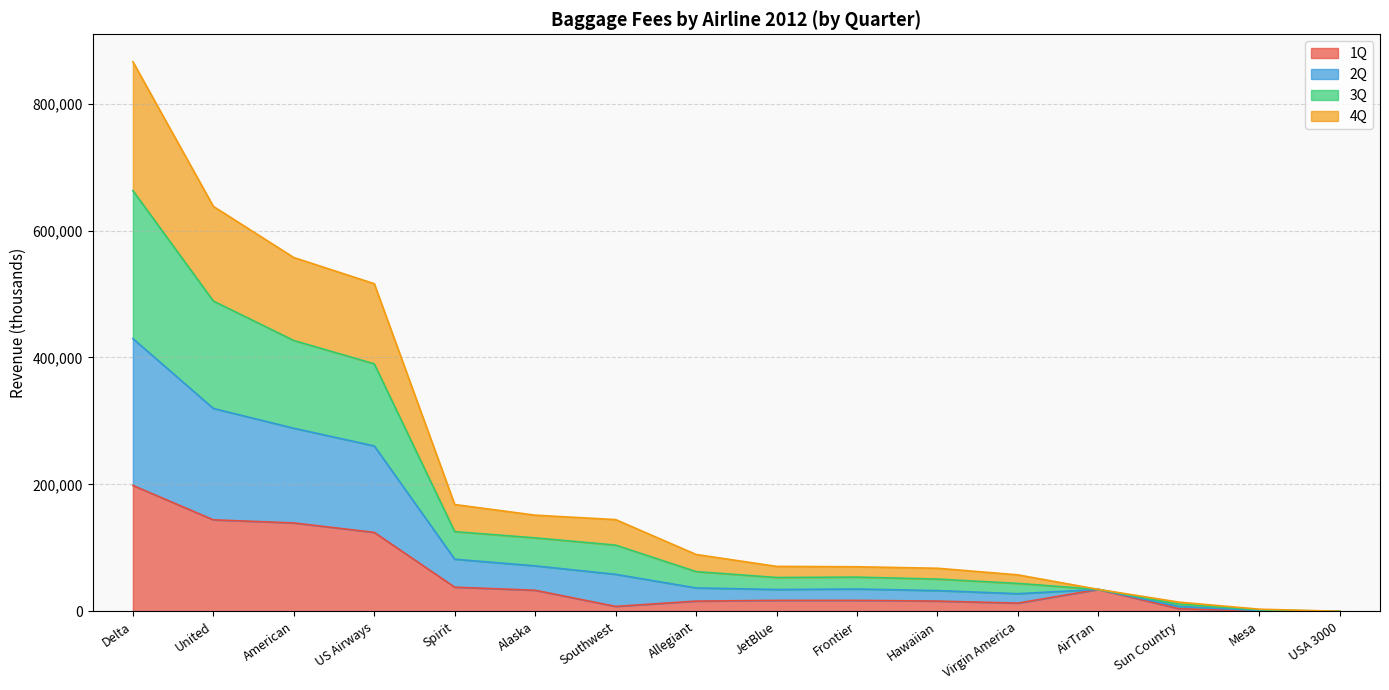

What is the average value of the 1Q series?

50217